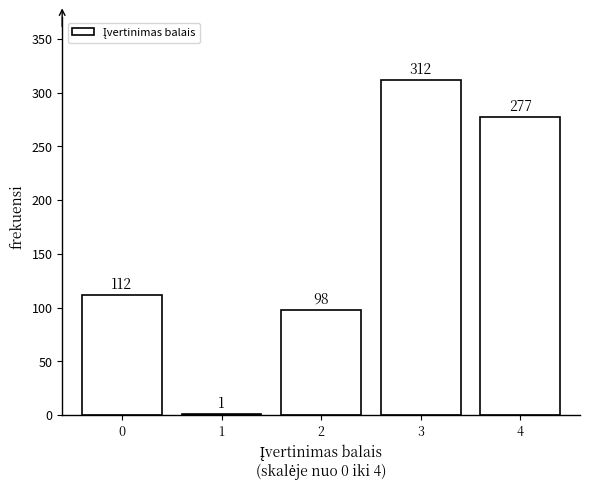

Reading left to right, extract all data points from this chart.

0=112	1=1	2=98	3=312	4=277